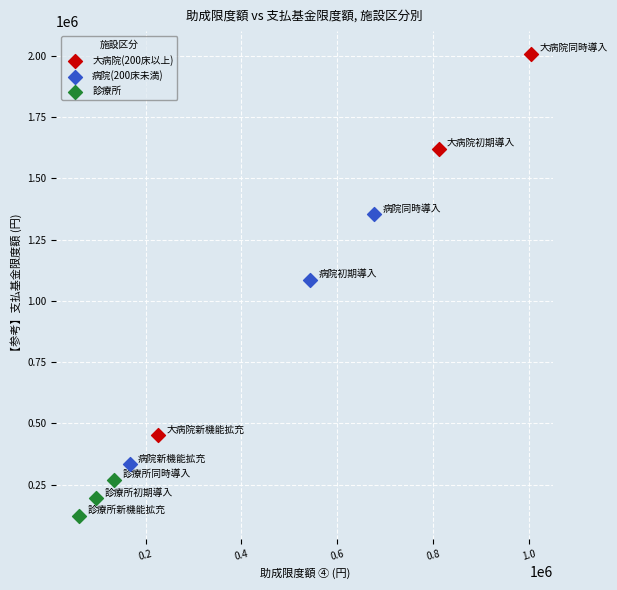

Which series contains the highest Y value?

大病院(200床以上)